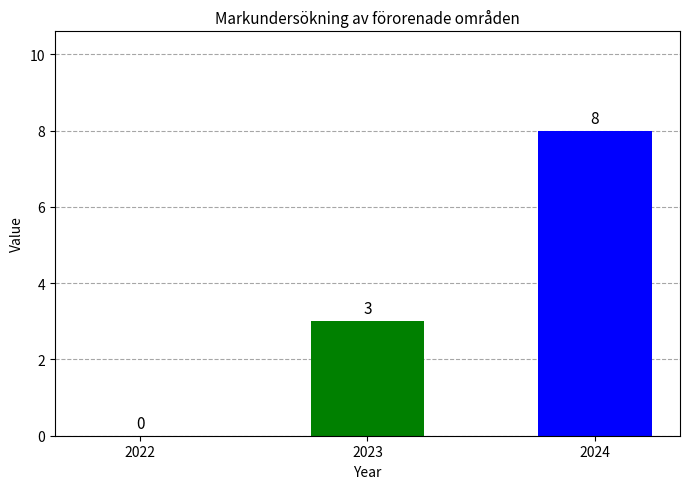

Which category has the highest value across all series?

2024